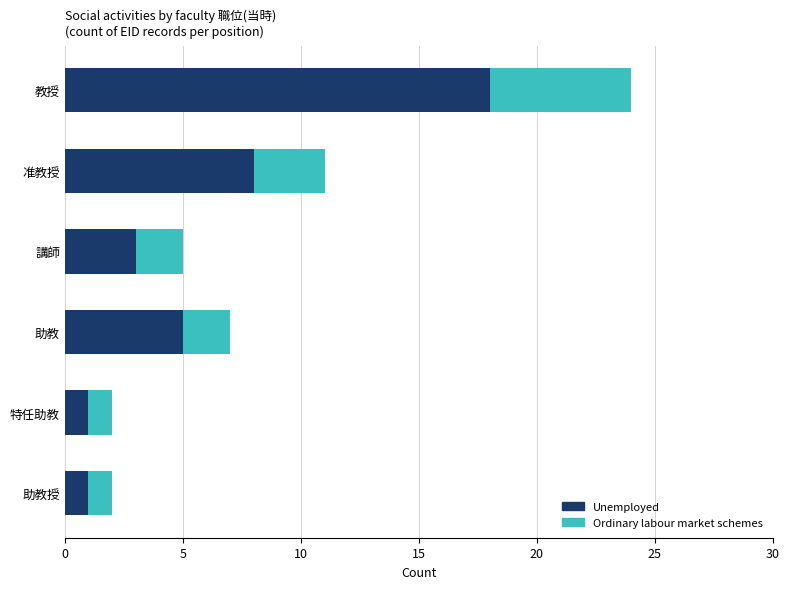

What is the difference between the second highest and second lowest values in the Unemployed series?

7